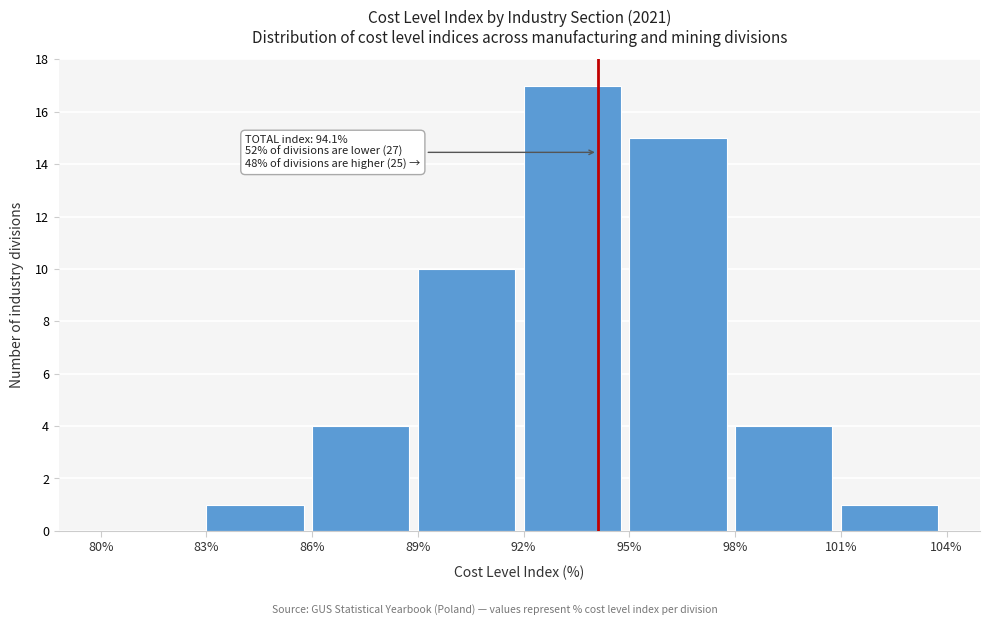

Over which range of the x-axis is the bar tallest?

92% to 95%